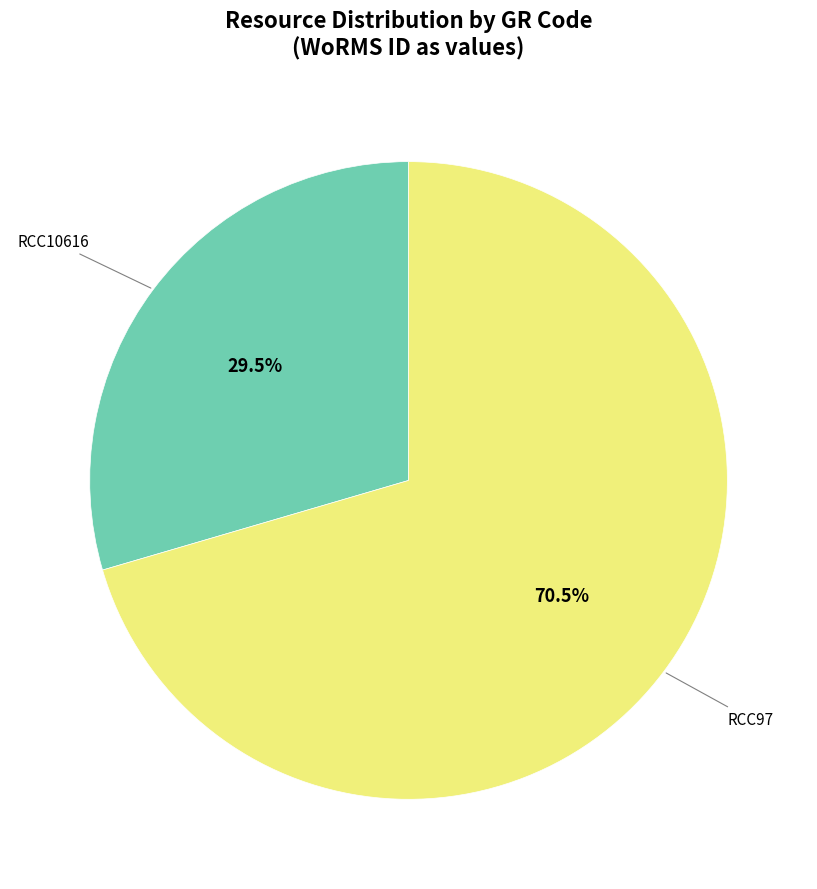

Is there a majority slice in this chart?

Yes